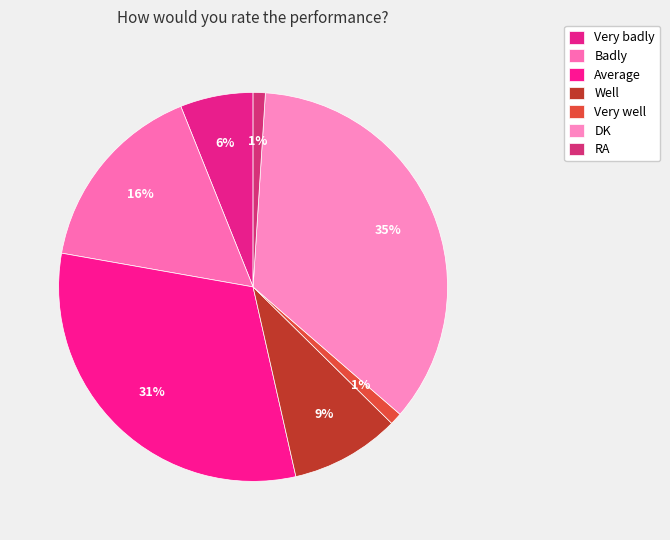

How many segments does this pie chart have?

7